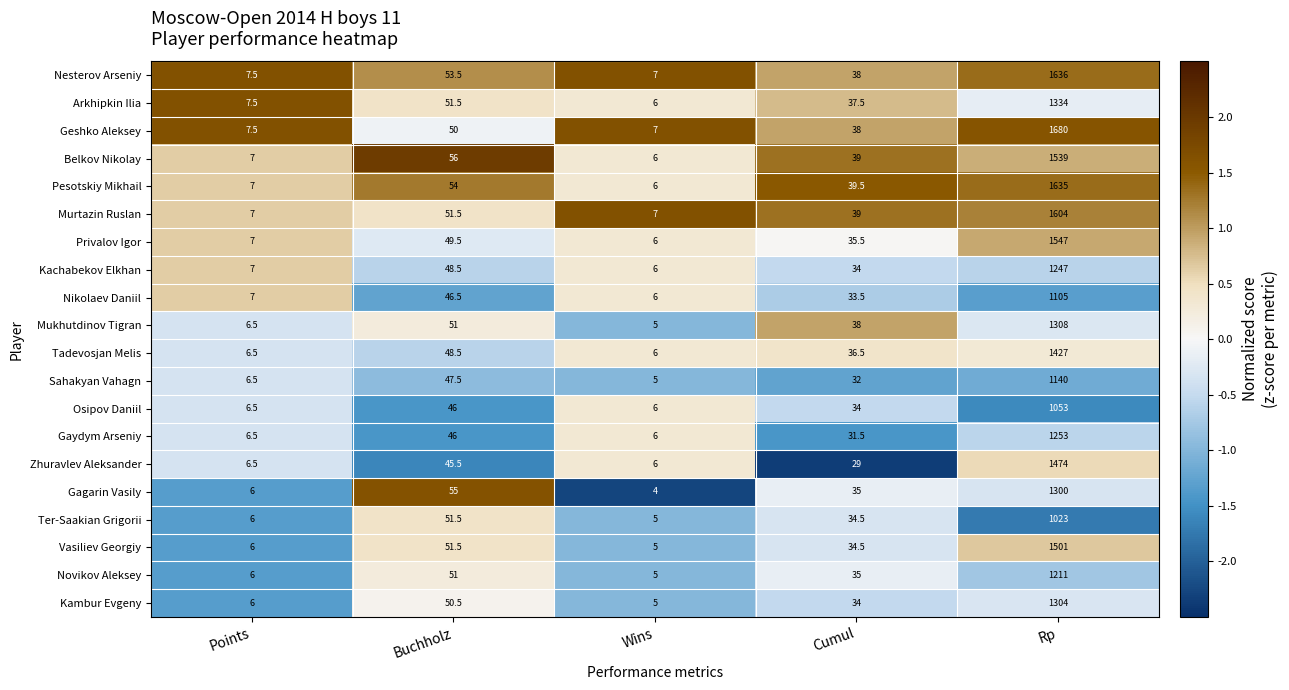

At which label does Ter-Saakian Grigorii reach its minimum?

Wins